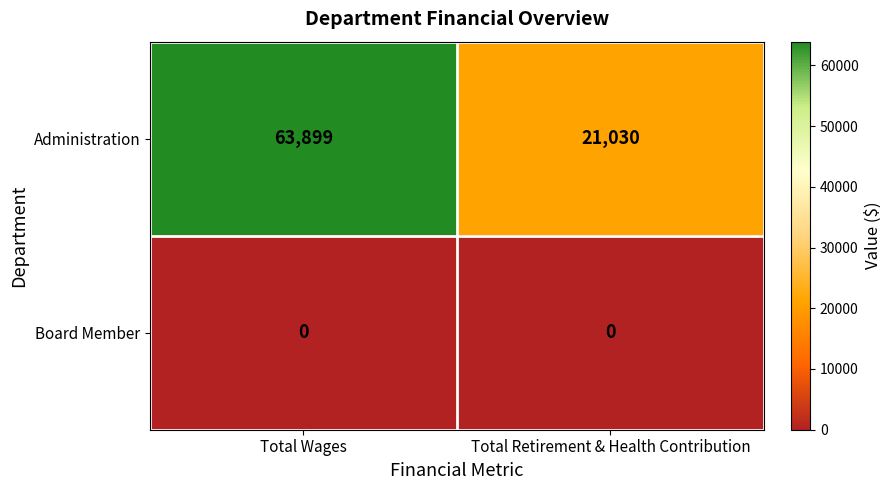

Which series has the largest range (max minus min)?

Administration